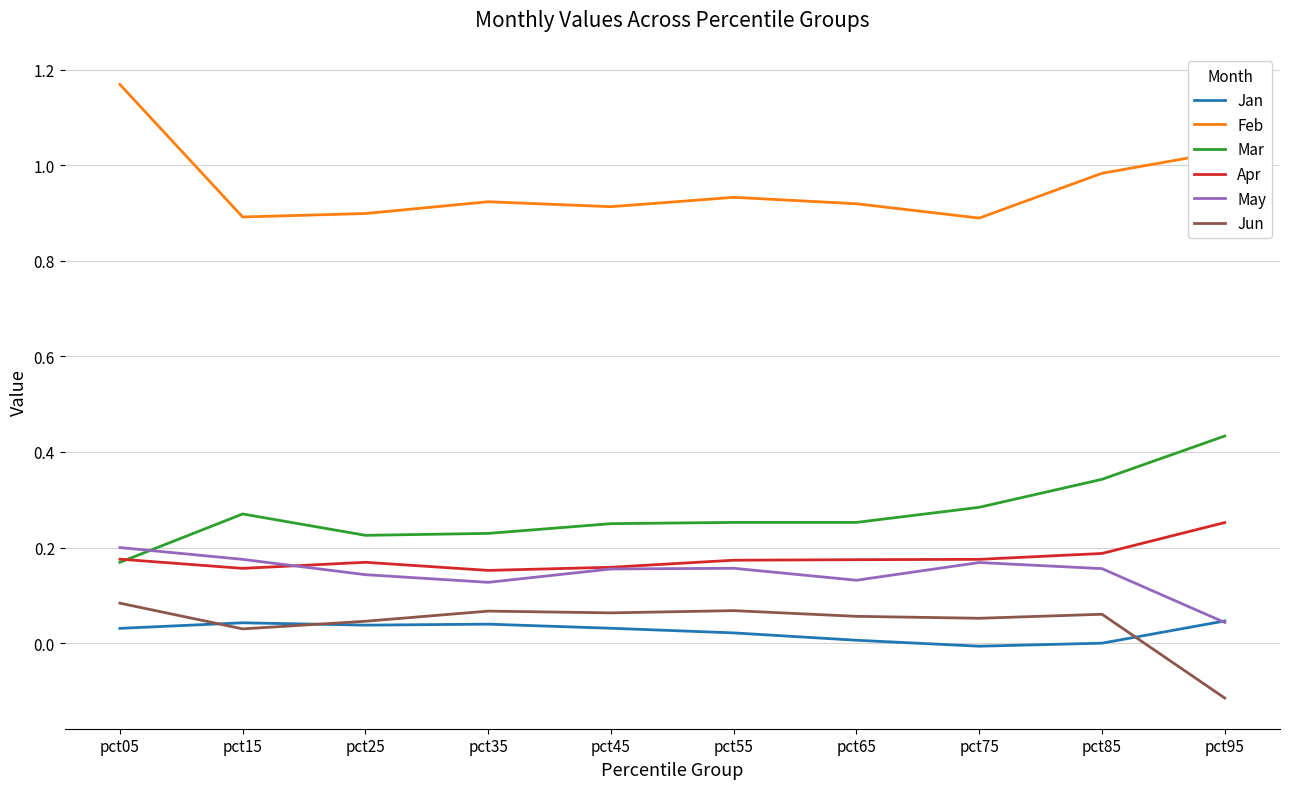

The Jan series shows 0.0 at pct55. True or false?

True